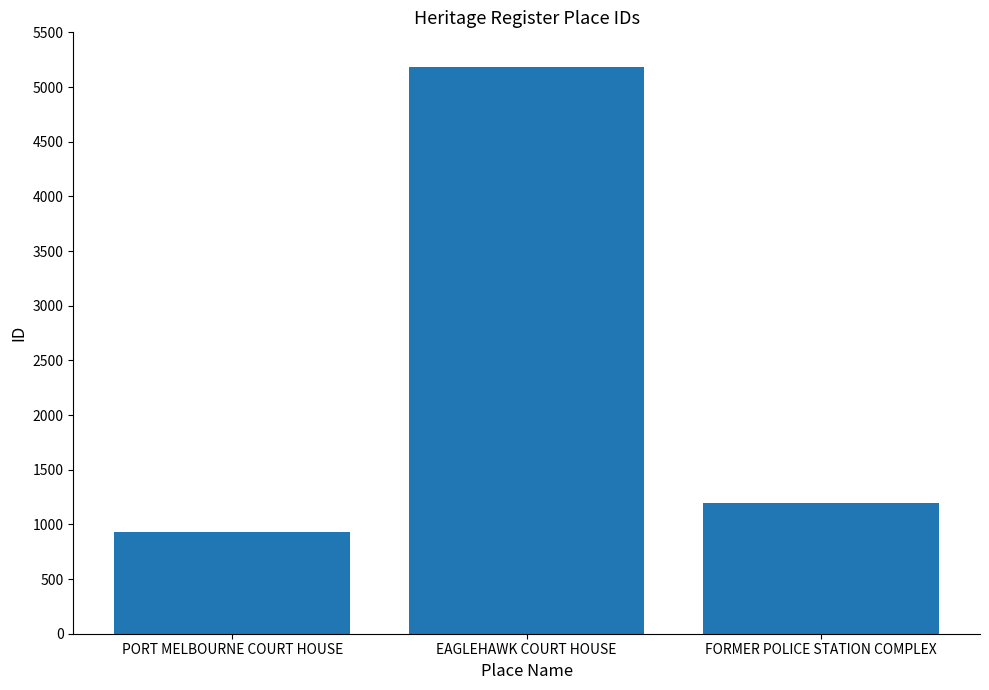

Rank the categories by value from lowest to highest.

PORT MELBOURNE COURT HOUSE, FORMER POLICE STATION COMPLEX, EAGLEHAWK COURT HOUSE